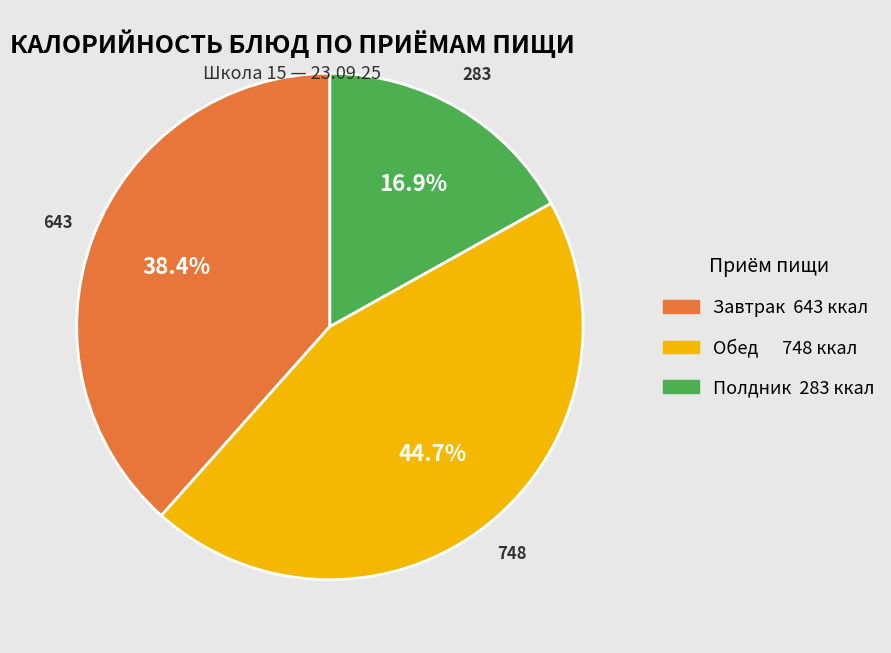

Does any single category account for the majority?

No